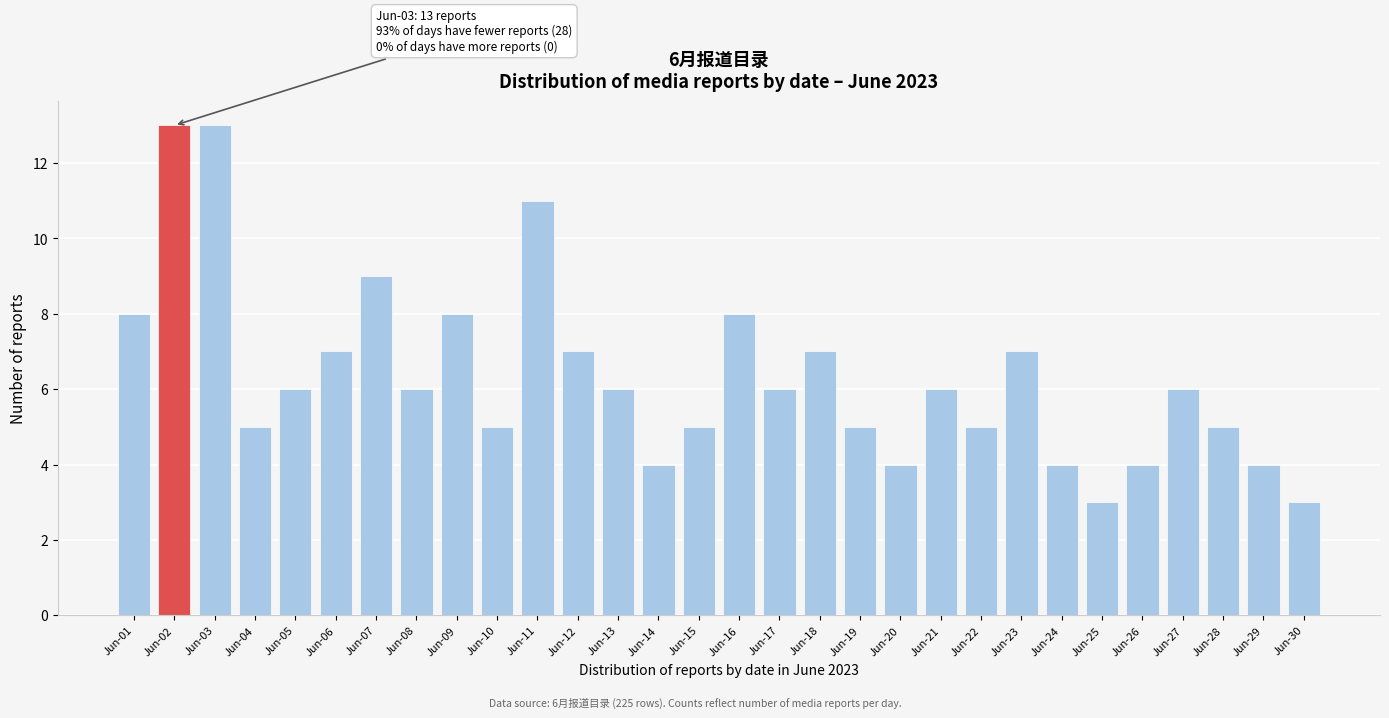

Reading left to right, what are all the values shown in this chart?

8	13	13	5	6	7	9	6	8	5	11	7	6	4	5	8	6	7	5	4	6	5	7	4	3	4	6	5	4	3